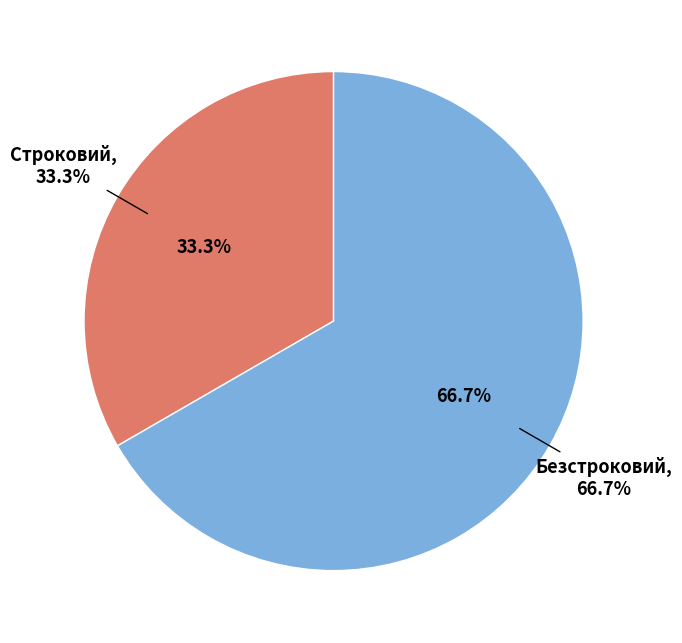

What percentage is the Безстроковий slice, to the nearest percent?

67%